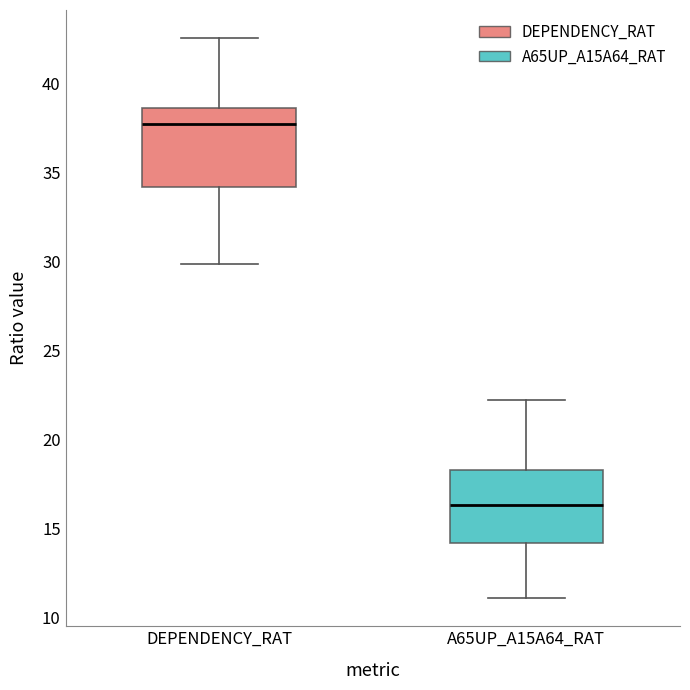

Which box's median line is the highest?

DEPENDENCY_RAT